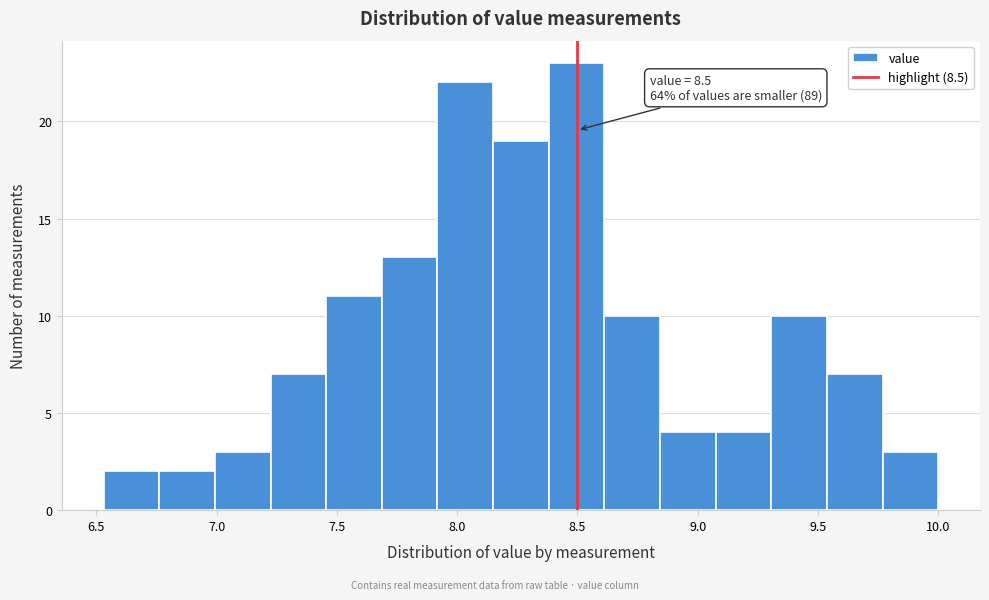

Which range on the x-axis has the tallest bar?

8.40 to 8.60